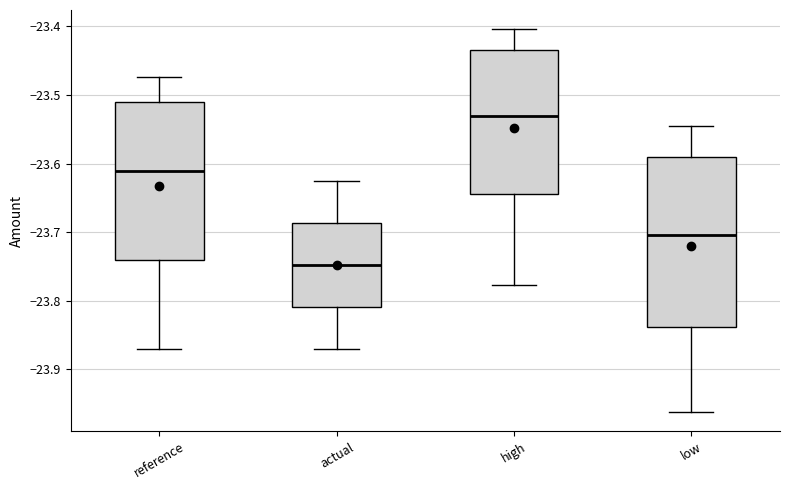

Where is the upper edge of the box for low on the y-axis? The values are not printed on the chart, so give them approximately, as read against the axis.

-23.59